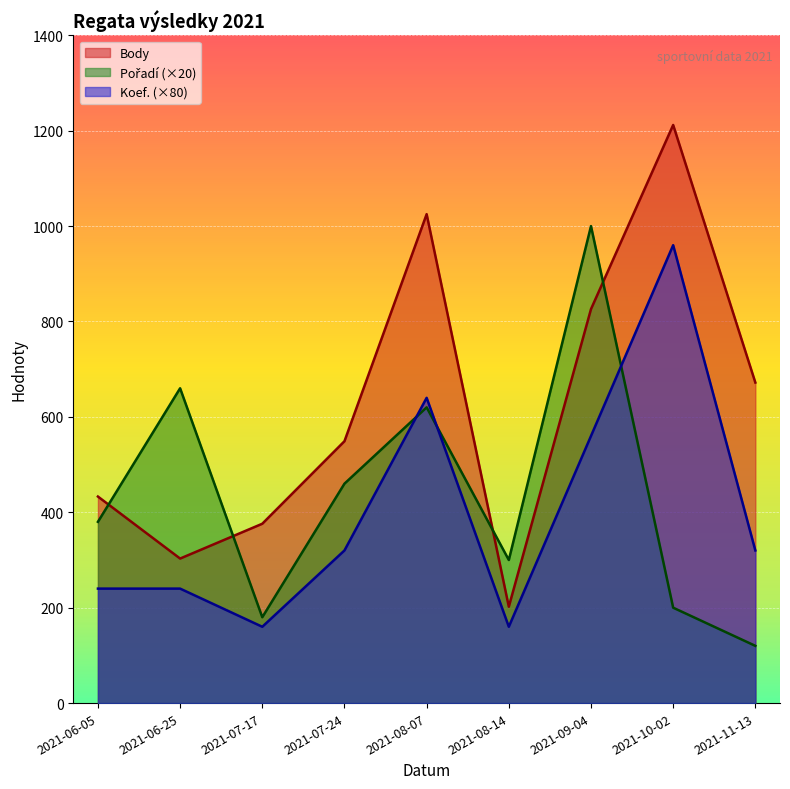

At how many categories does at least one series exceed 124?

9